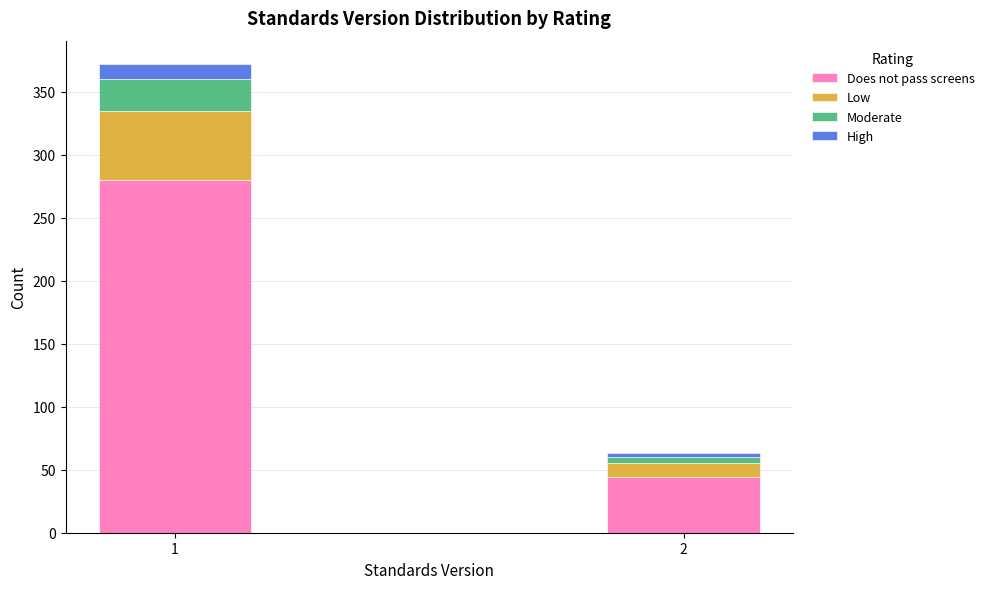

Reading left to right, list the values for the Does not pass screens series.

1=280	2=44